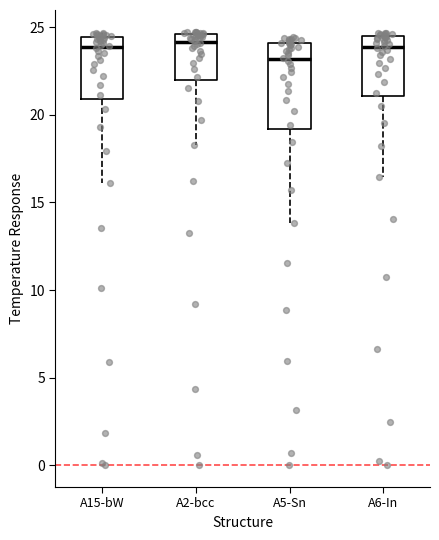

Comparing the boxes themselves (not the whiskers), which one is the tallest?

A5-Sn